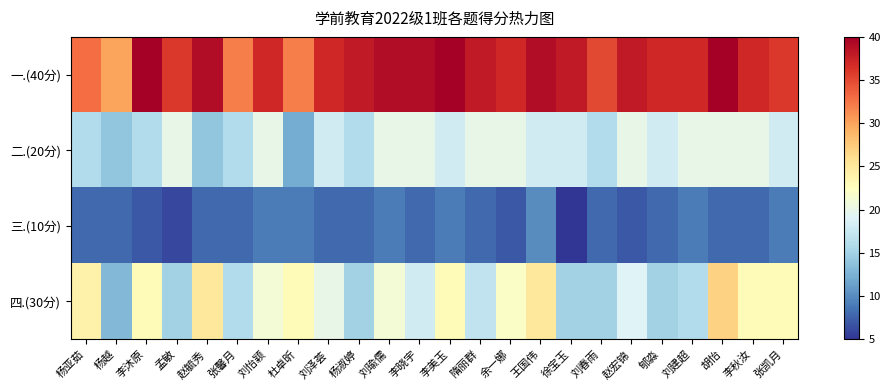

Reading left to right, what are all the values shown in this chart?

一.(40分): 杨亚茹=33	杨越=30	李沐原=40	孟敏=36	赵毓秀=39	张馨月=32	刘怡颖=37	杜卓昕=32	刘泽荟=37	杨淑婷=38	刘瑜儒=39	李晓宇=39	李美玉=40	隋丽群=38	余一娜=37	王国伟=39	徐宝玉=38	刘春雨=35	赵宏锦=38	郇淼=37	刘建超=37	胡怡=40	李秋汝=37	张凯月=36
二.(20分): 杨亚茹=16	杨越=14	李沐原=16	孟敏=20	赵毓秀=14	张馨月=16	刘怡颖=20	杜卓昕=12	刘泽荟=18	杨淑婷=16	刘瑜儒=20	李晓宇=20	李美玉=18	隋丽群=20	余一娜=20	王国伟=18	徐宝玉=18	刘春雨=16	赵宏锦=20	郇淼=18	刘建超=20	胡怡=20	李秋汝=20	张凯月=18
三.(10分): 杨亚茹=8	杨越=8	李沐原=7	孟敏=6	赵毓秀=8	张馨月=8	刘怡颖=9	杜卓昕=9	刘泽荟=8	杨淑婷=8	刘瑜儒=9	李晓宇=8	李美玉=9	隋丽群=8	余一娜=7	王国伟=10	徐宝玉=5	刘春雨=8	赵宏锦=7	郇淼=8	刘建超=9	胡怡=8	李秋汝=8	张凯月=9
四.(30分): 杨亚茹=24	杨越=13	李沐原=23	孟敏=15	赵毓秀=25	张馨月=16	刘怡颖=21	杜卓昕=23	刘泽荟=20	杨淑婷=15	刘瑜儒=21	李晓宇=18	李美玉=23	隋丽群=17	余一娜=22	王国伟=25	徐宝玉=15	刘春雨=15	赵宏锦=19	郇淼=15	刘建超=16	胡怡=27	李秋汝=23	张凯月=23